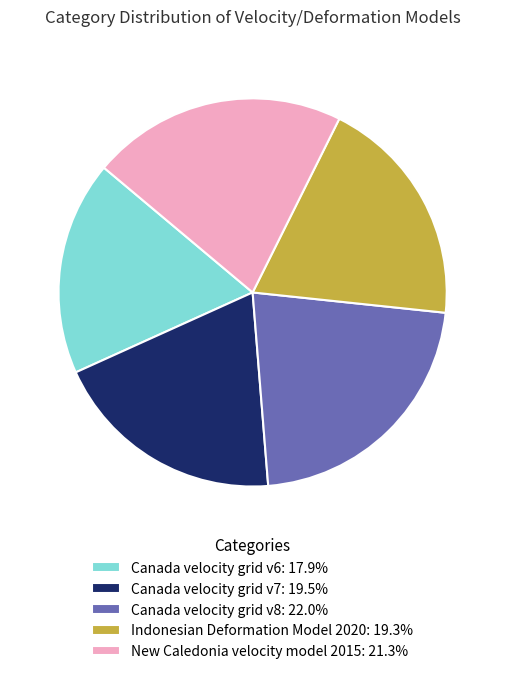

Count the number of slices in the pie.

5